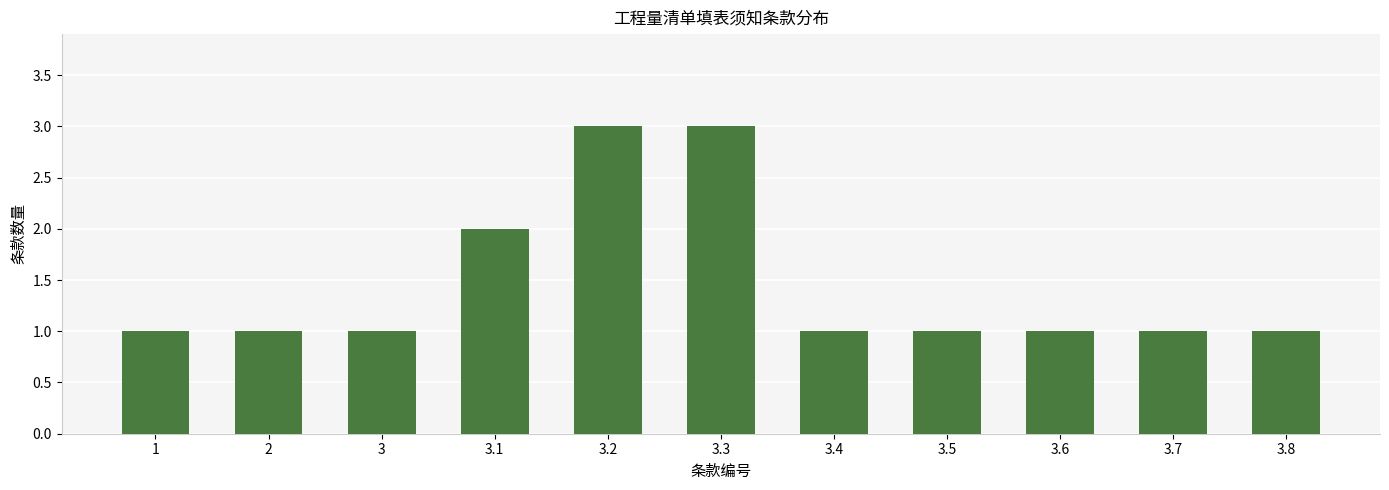

The value at 3.8 is 2. True or false?

False